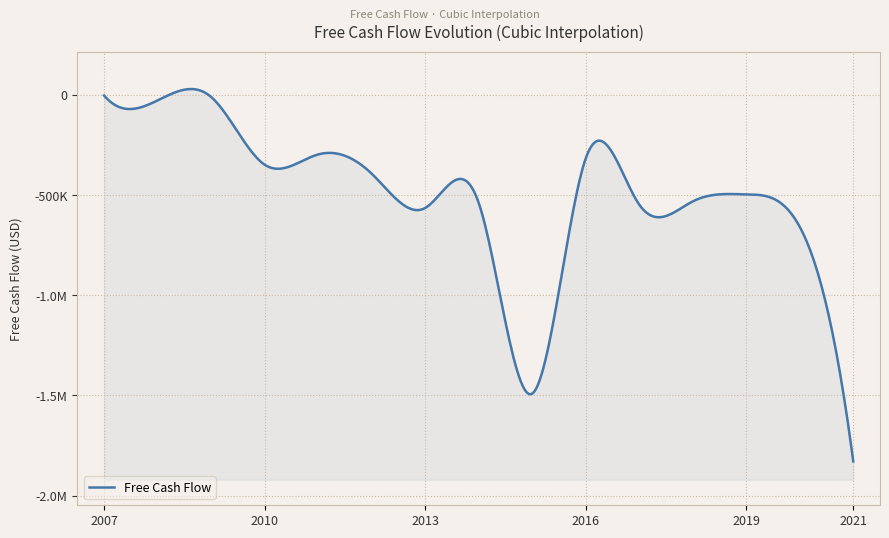

Reading left to right, extract all data points from this chart.

2007=-3122	2008=-27533	2009=-10225	2010=-348325	2011=-297299	2012=-393054	2013=-564398	2014=-538595	2015=-1491247	2016=-317621	2017=-547238	2018=-531656	2019=-496658	2020=-658490	2021=-1829128